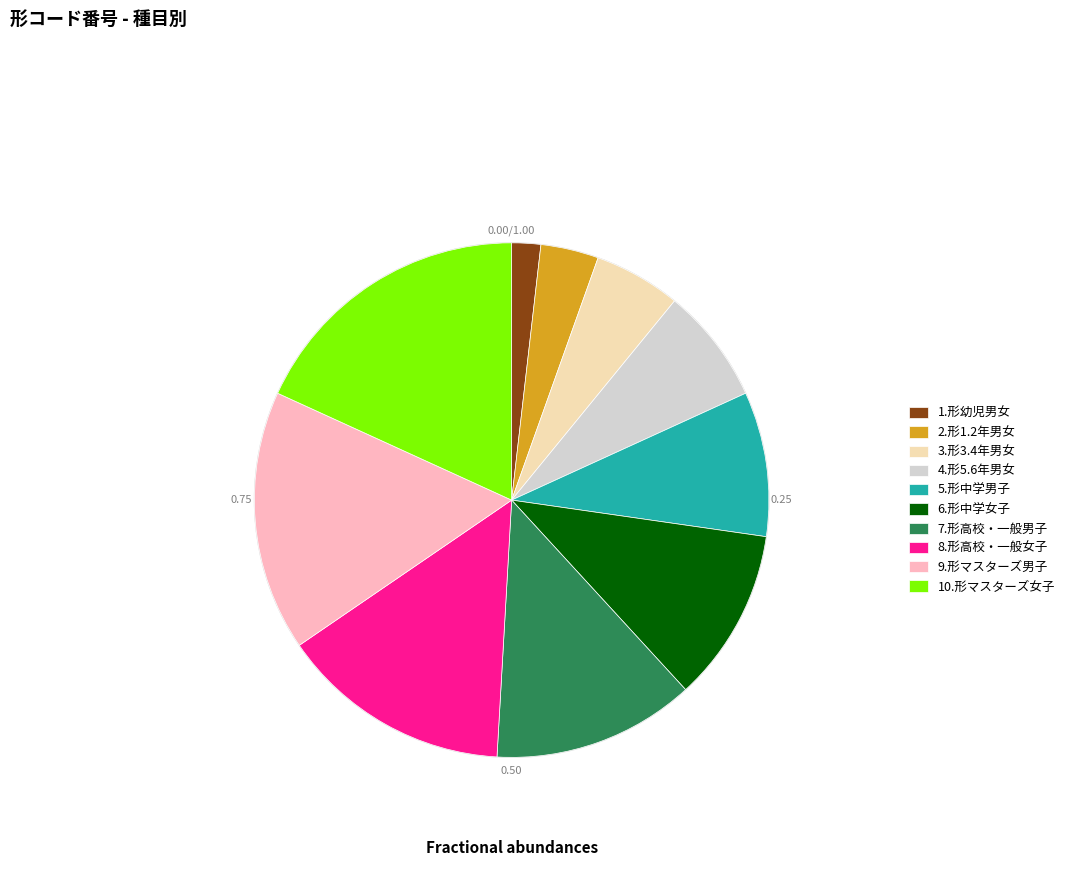

Is there a majority slice in this chart?

No